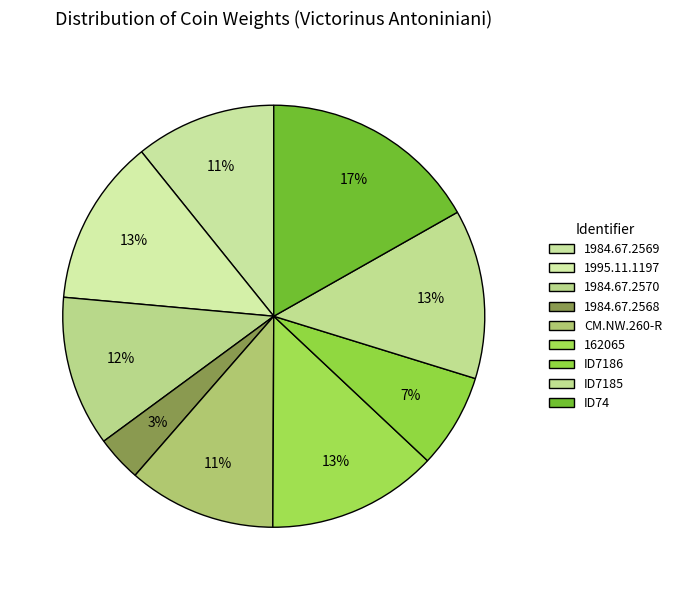

Which slice is the largest?

ID74